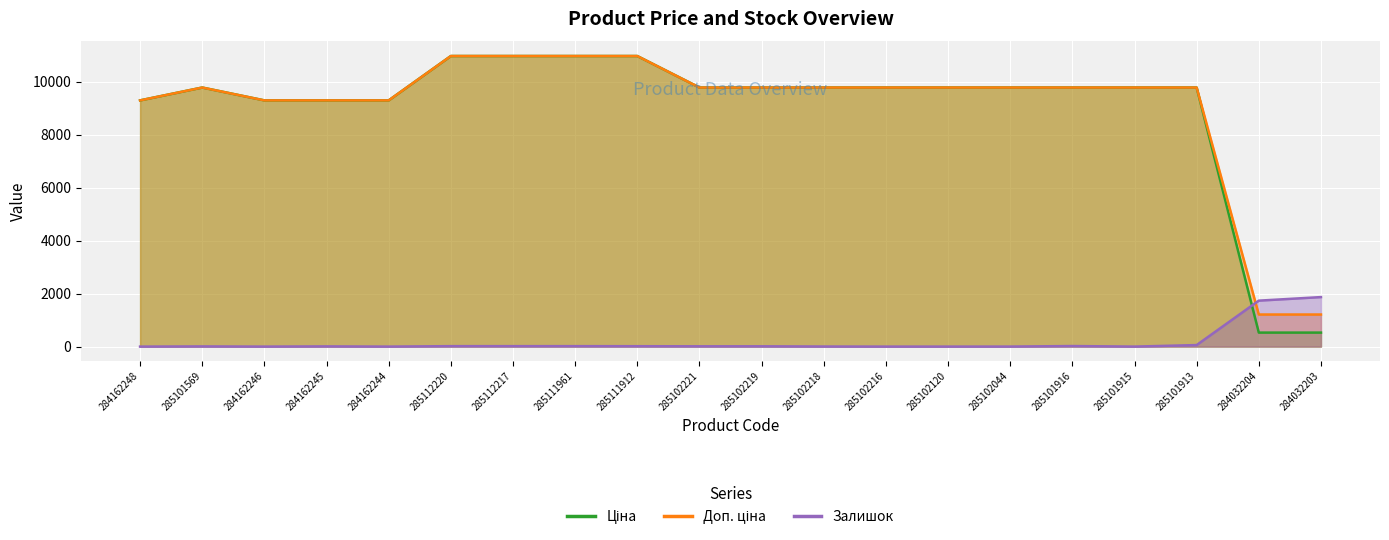

What is the average value of the Залишок series?

189.4